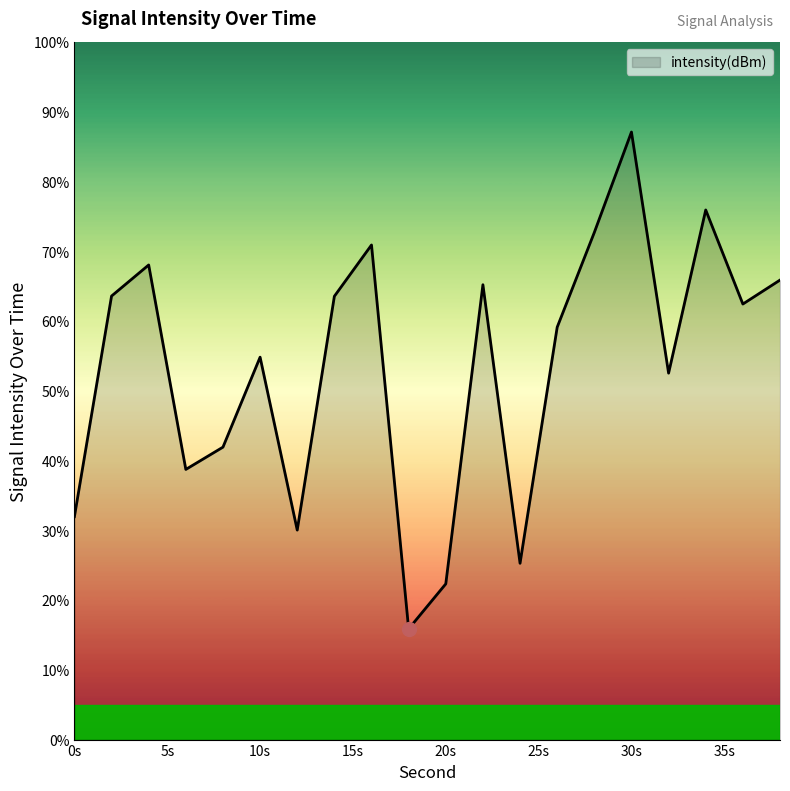

What is the difference between the second highest and second lowest values?

53.6